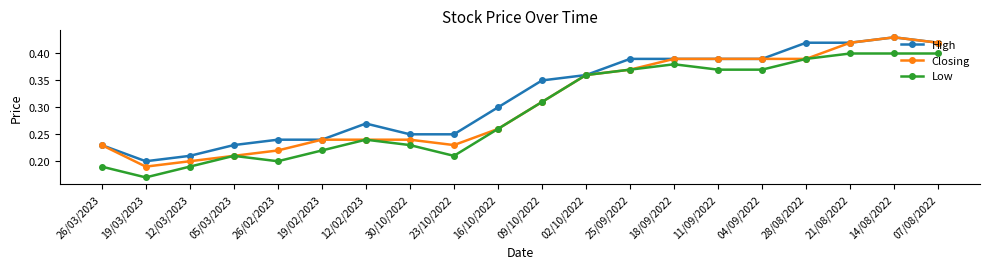

Which series has the widest spread of values?

Closing